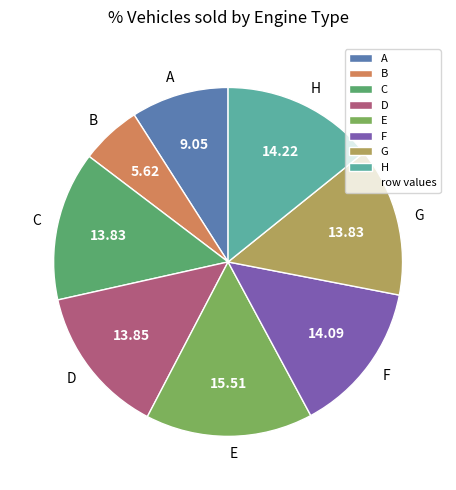

Does any single category account for the majority?

No